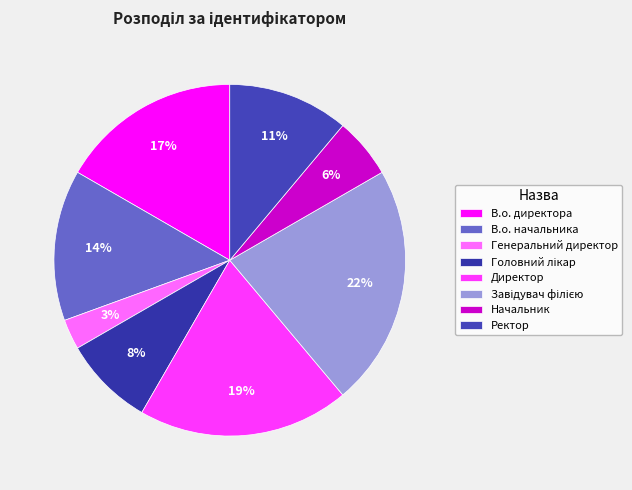

True or false: В.о. директора accounts for 9% of the total.

False